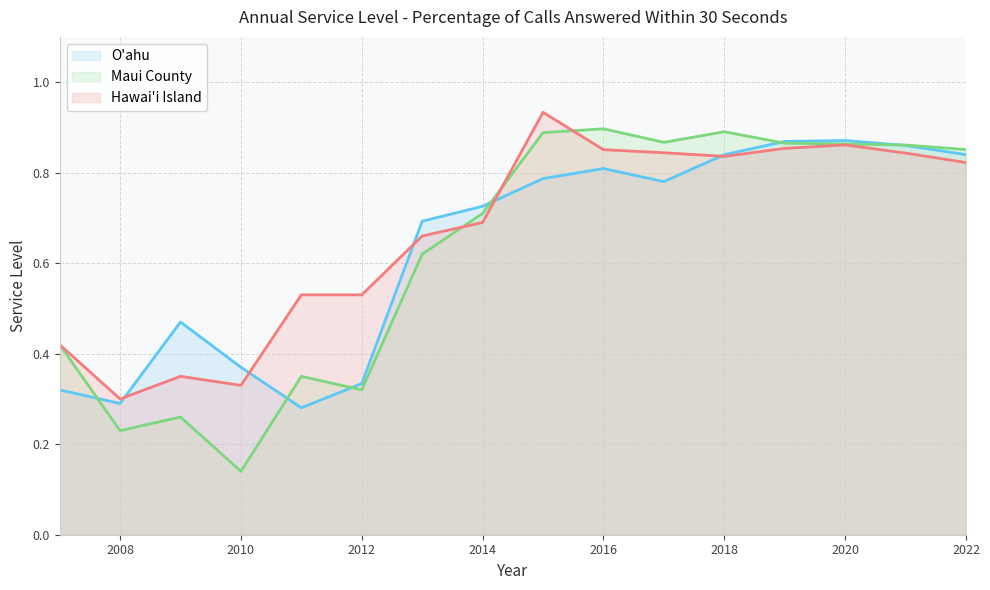

At 2010, list the series in order from smallest to largest.

Maui County, Hawai'i Island, O'ahu